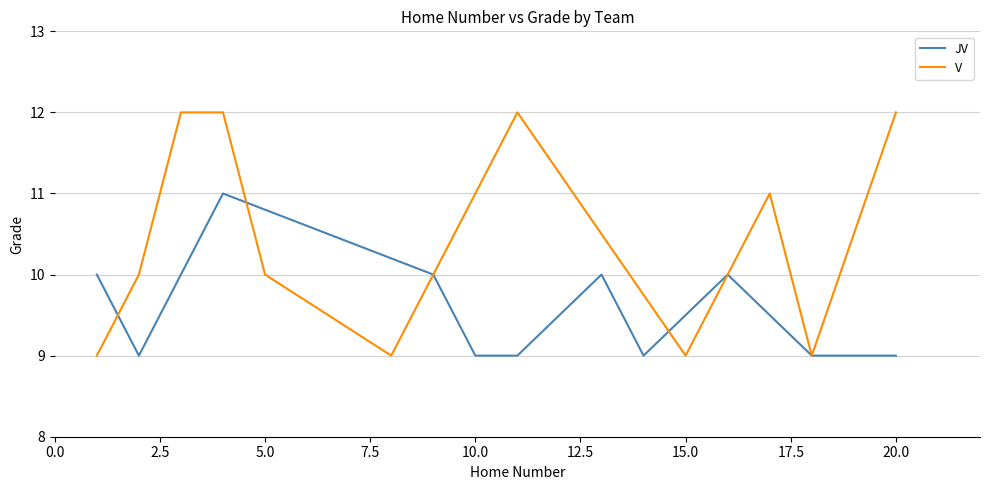

True or false: V has more than 0 points higher than both neighbors.

True